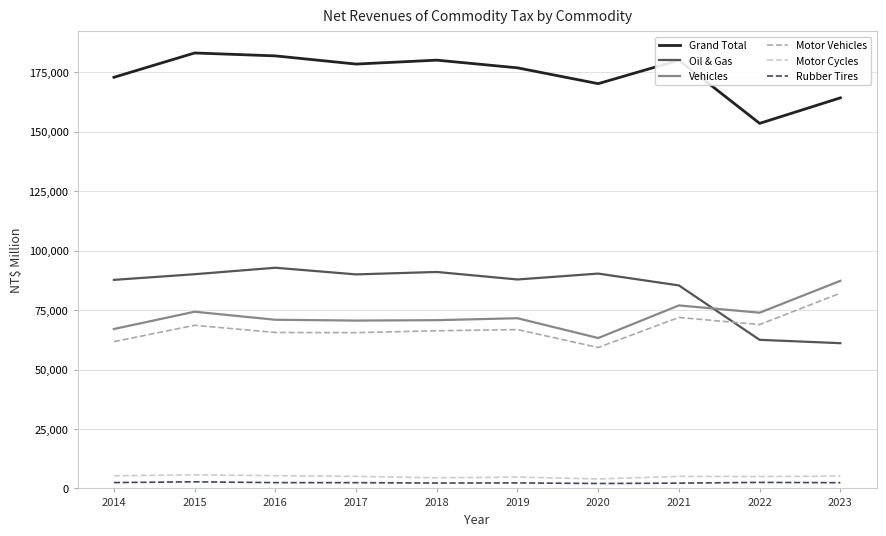

True or false: Motor Cycles and Oil & Gas intersect in this chart.

False